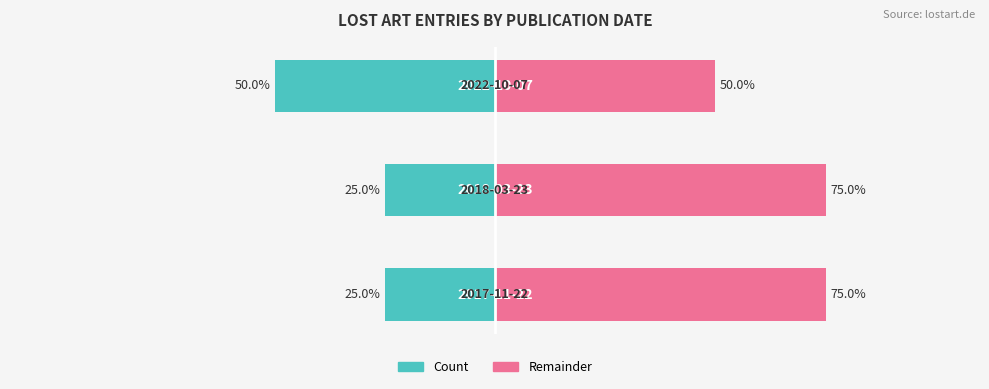

Does the chart contain stacked bars?

No